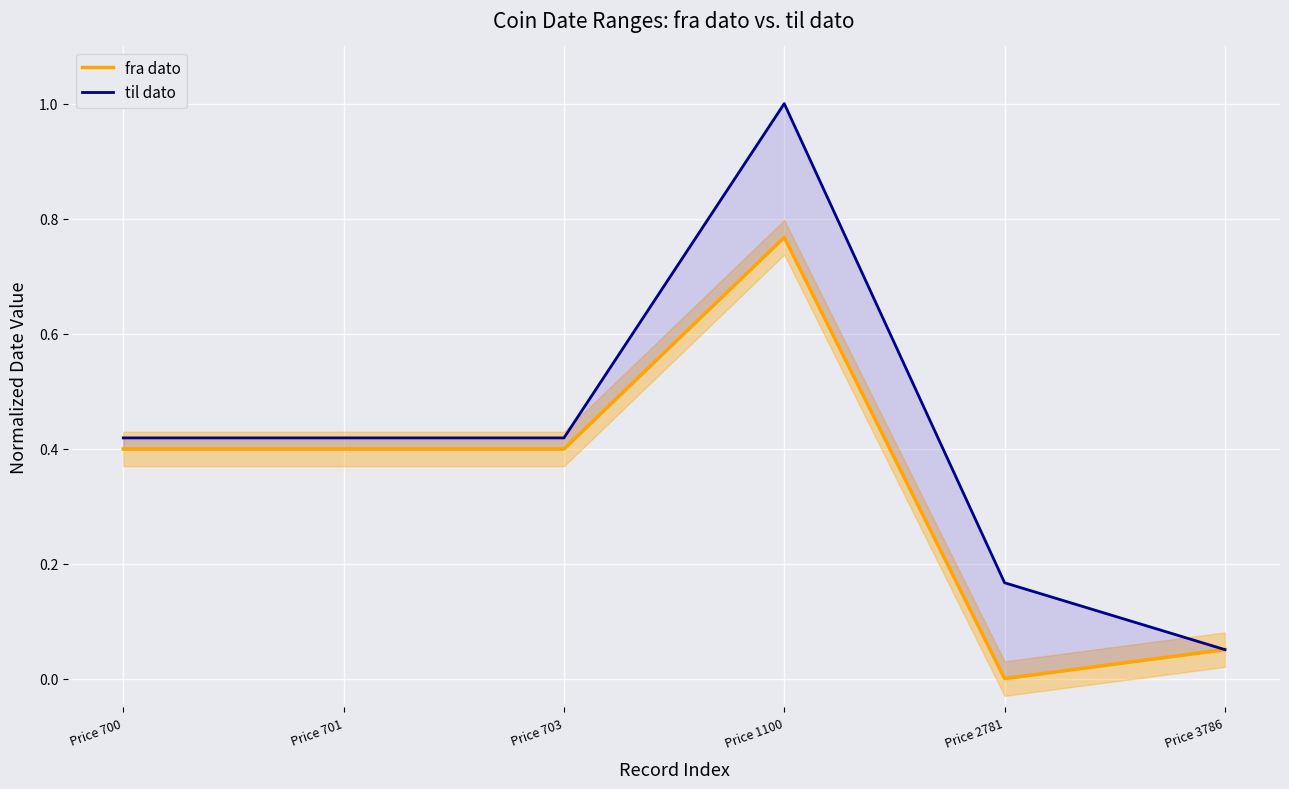

True or false: til dato has more than 0 interior local peaks.

True